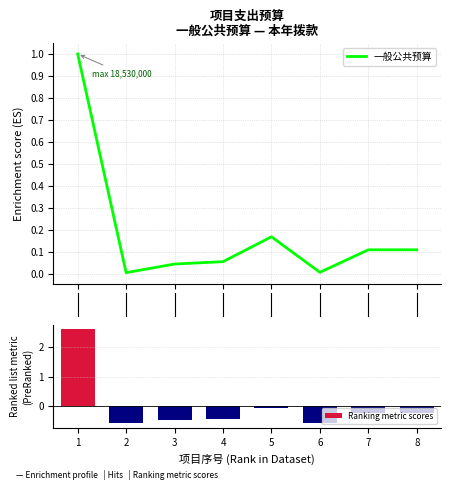

What is the maximum value for 一般公共预算?

1.0